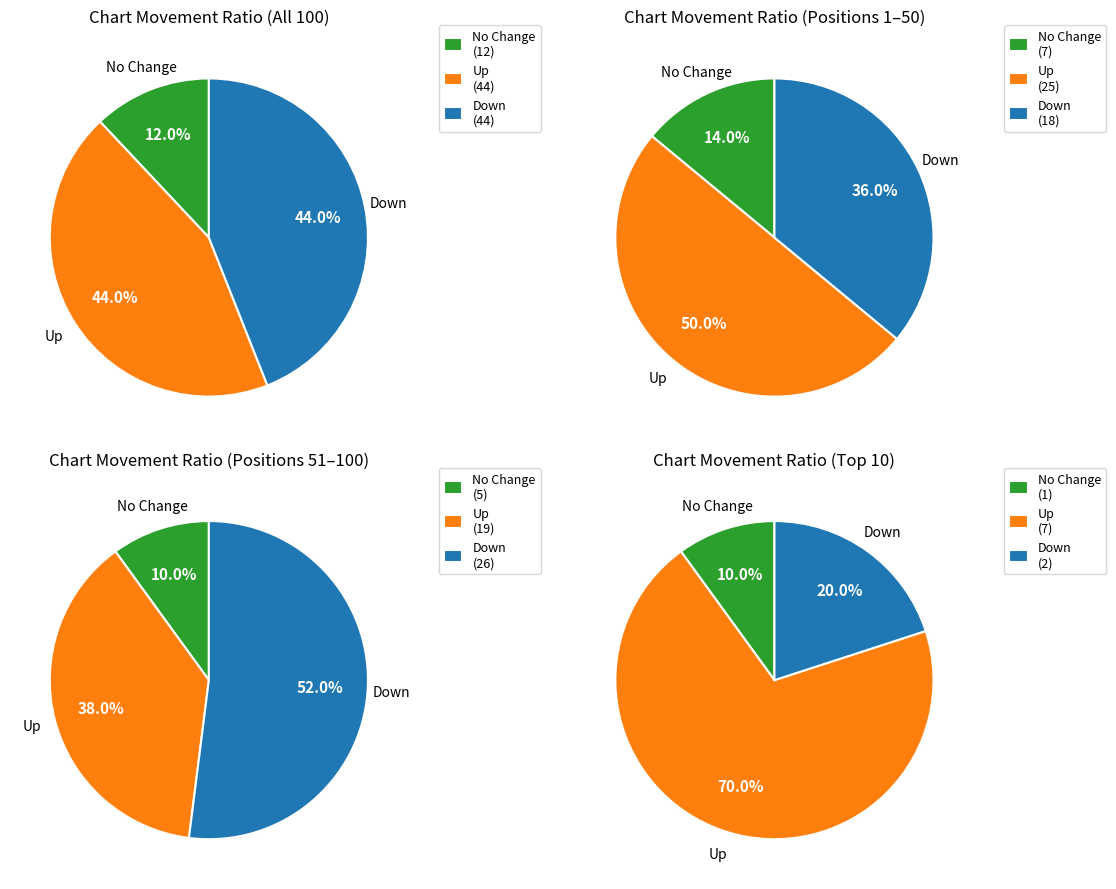

Count the number of slices in the pie.

3